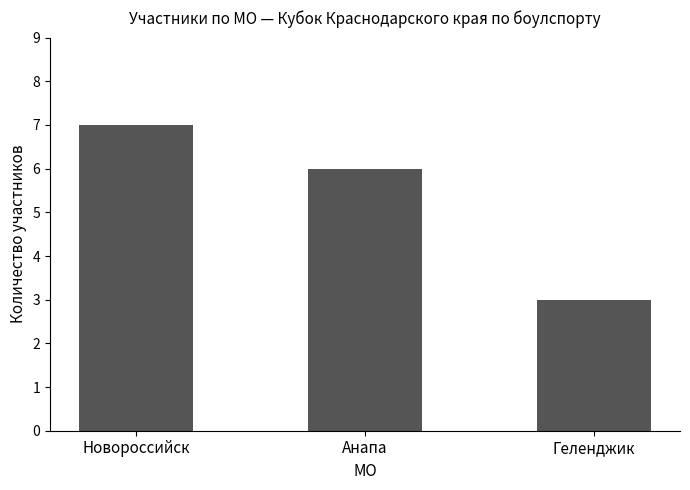

What is the change in value from Новороссийск to Анапа?

-1